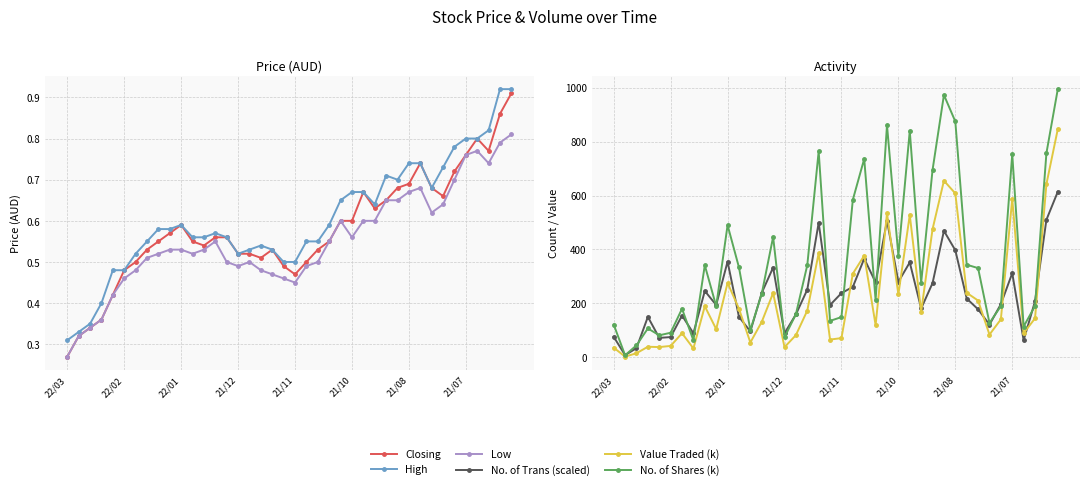

True or false: Closing and No. of Shares (k) cross at least once.

False